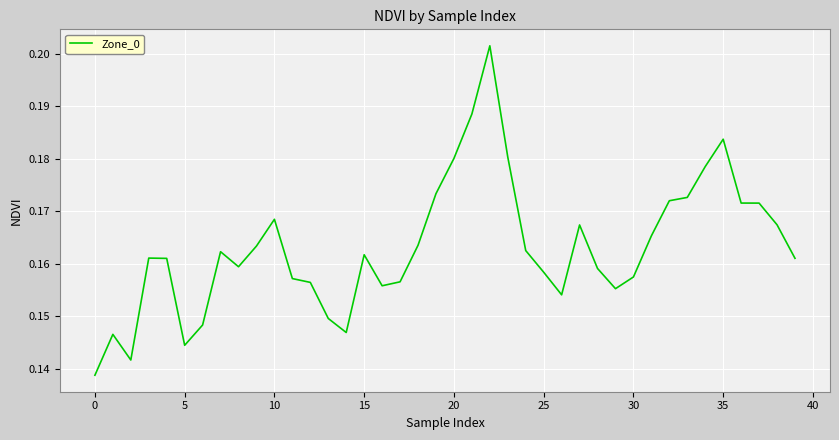

What is the maximum value shown in the chart?

0.2